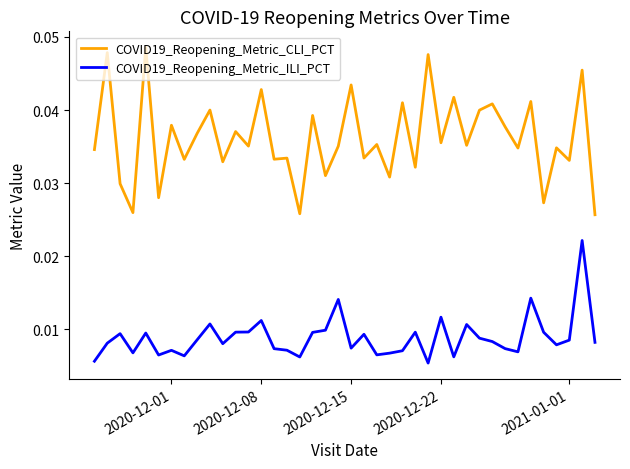

Which series has the largest total across all categories?

COVID19_Reopening_Metric_CLI_PCT